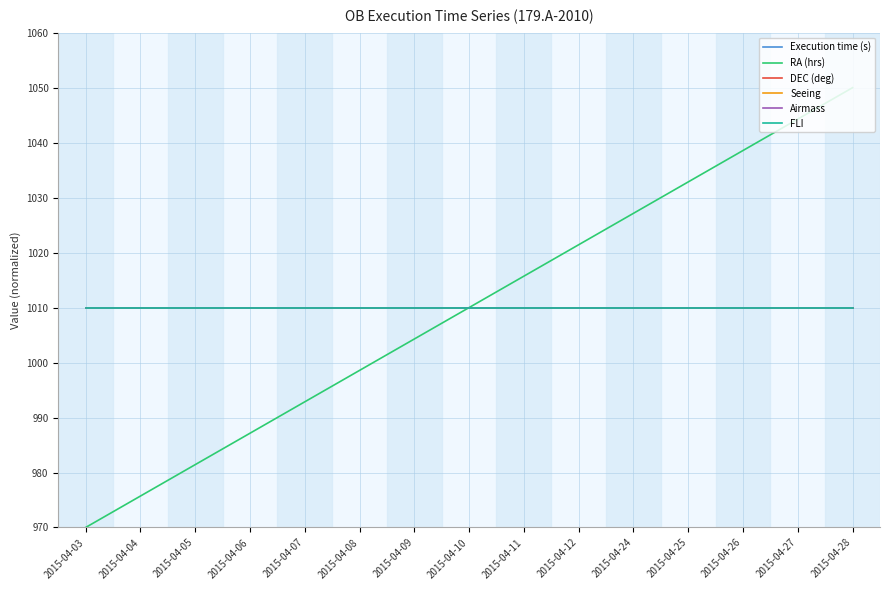

Does the chart have visible grid lines?

Yes